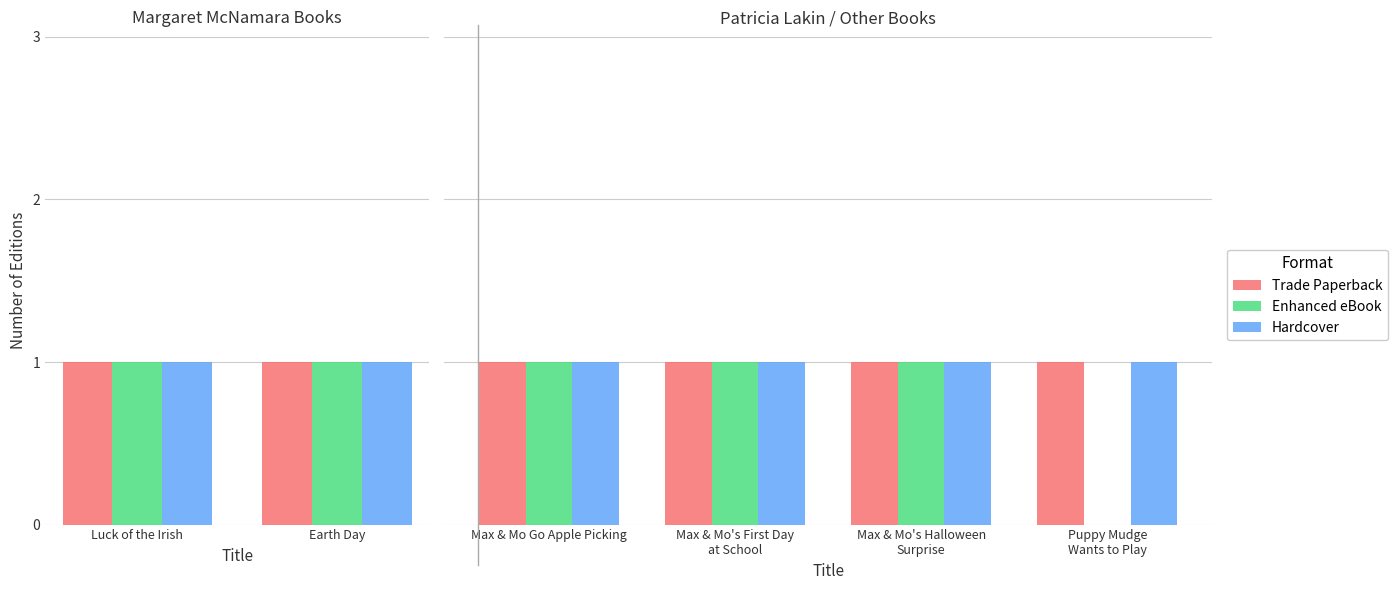

What is the difference between the highest and lowest values at Puppy Mudge Wants to Play?

1